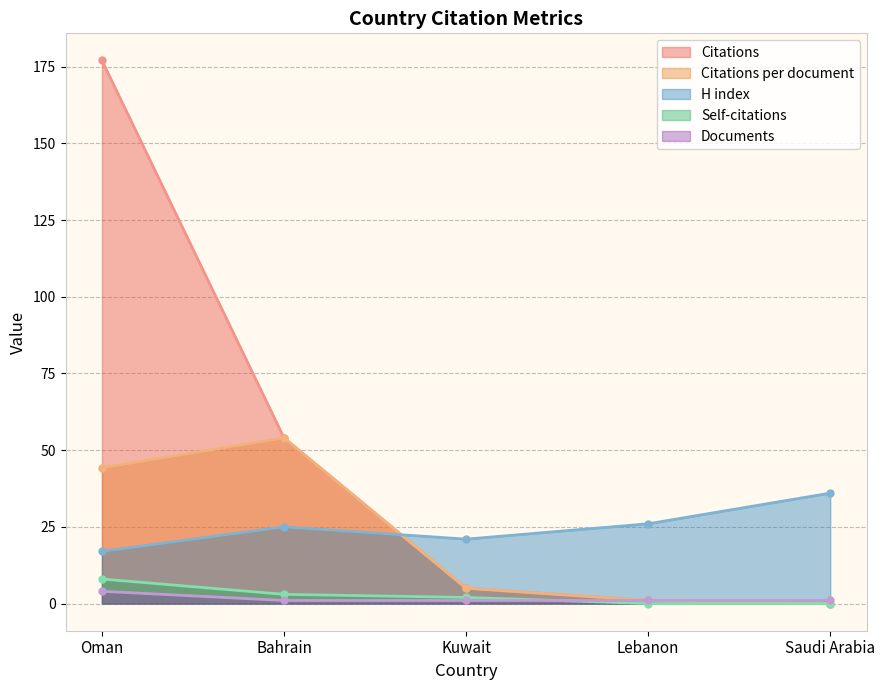

Read the Citations per document value at Lebanon.

1.0